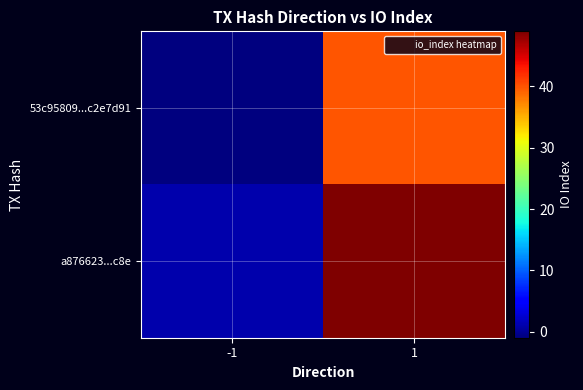

Reading left to right, transcribe all the data shown in this chart.

53c95809...c2e7d91: -1=-1	1=40
a876623...c8e: -1=1	1=49